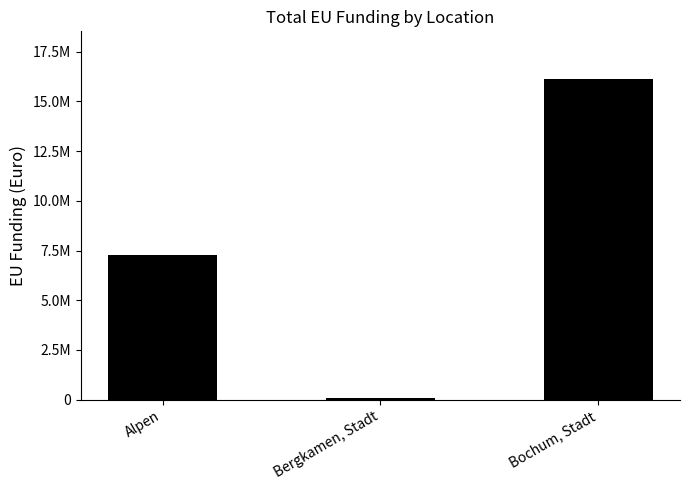

Are the bars horizontal?

No